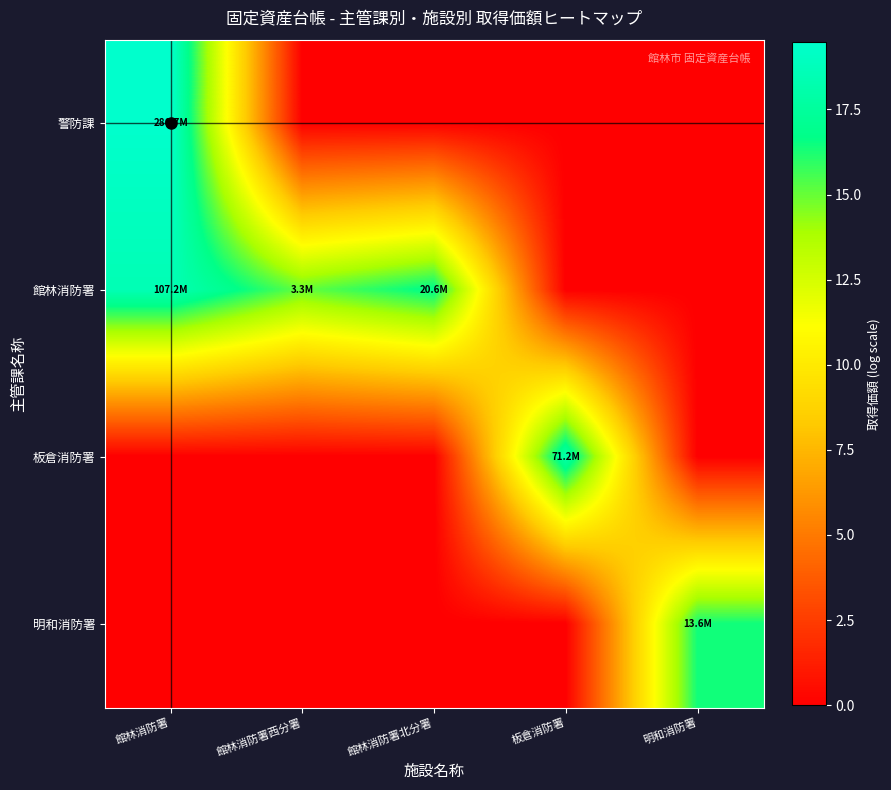

What is the total value across all series at 館林消防署北分署?

16.8